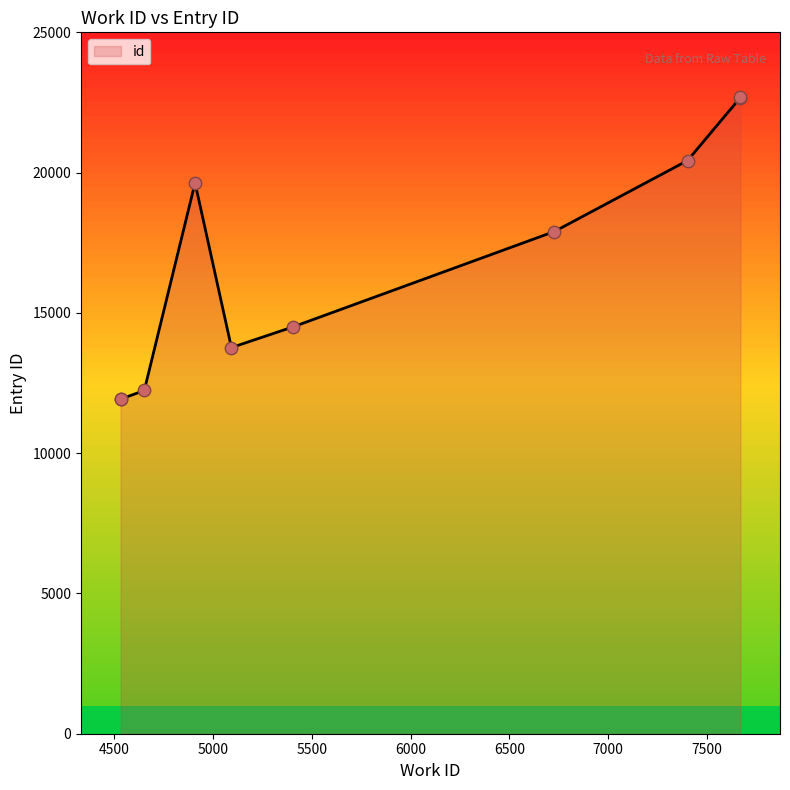

What is the maximum value shown in the chart?

22687